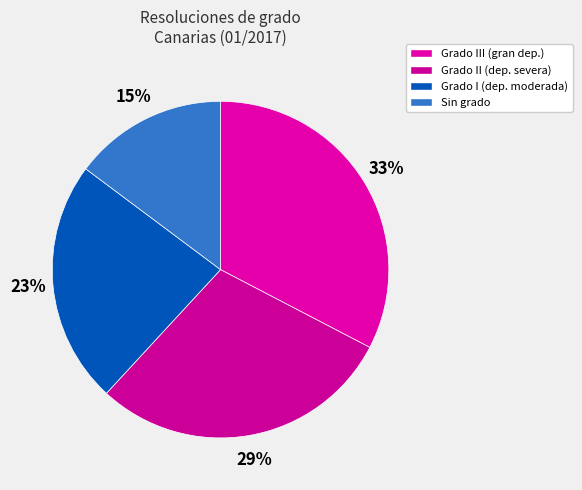

Which category has the smallest portion of the pie?

Sin grado